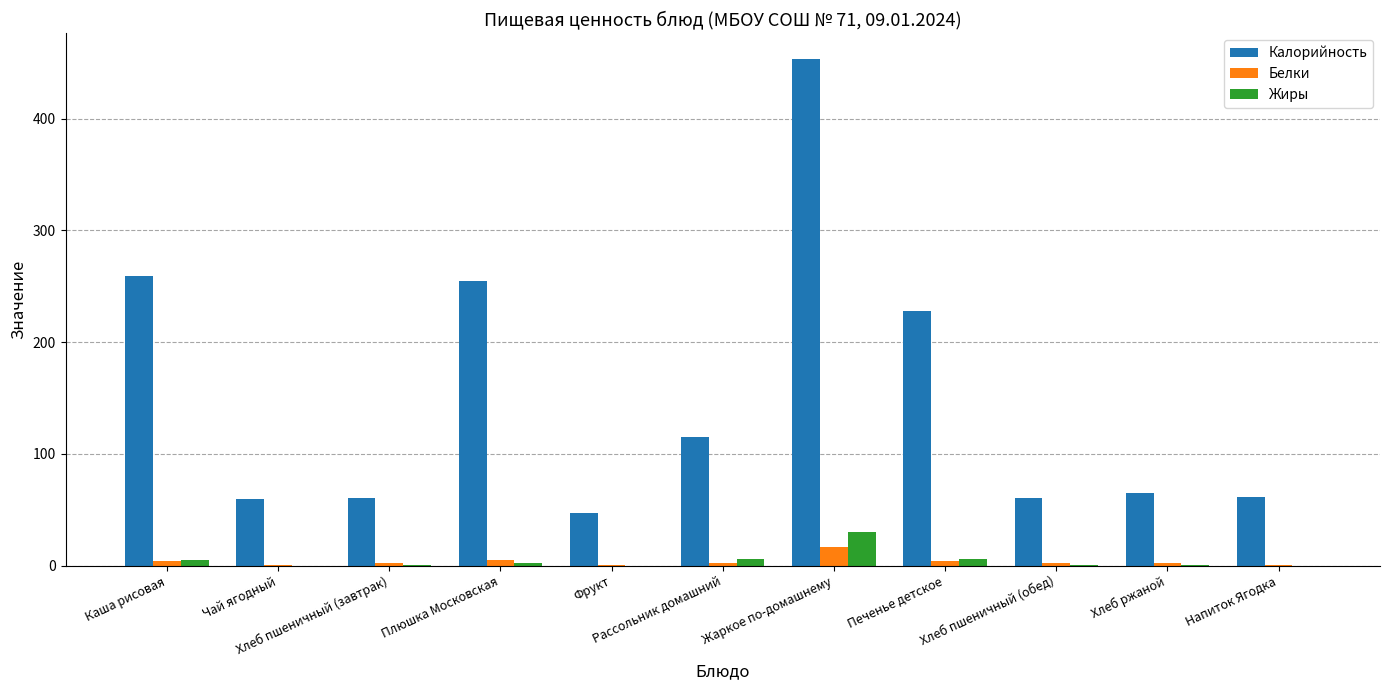

At which label does Белки first exceed 2?

Каша рисовая